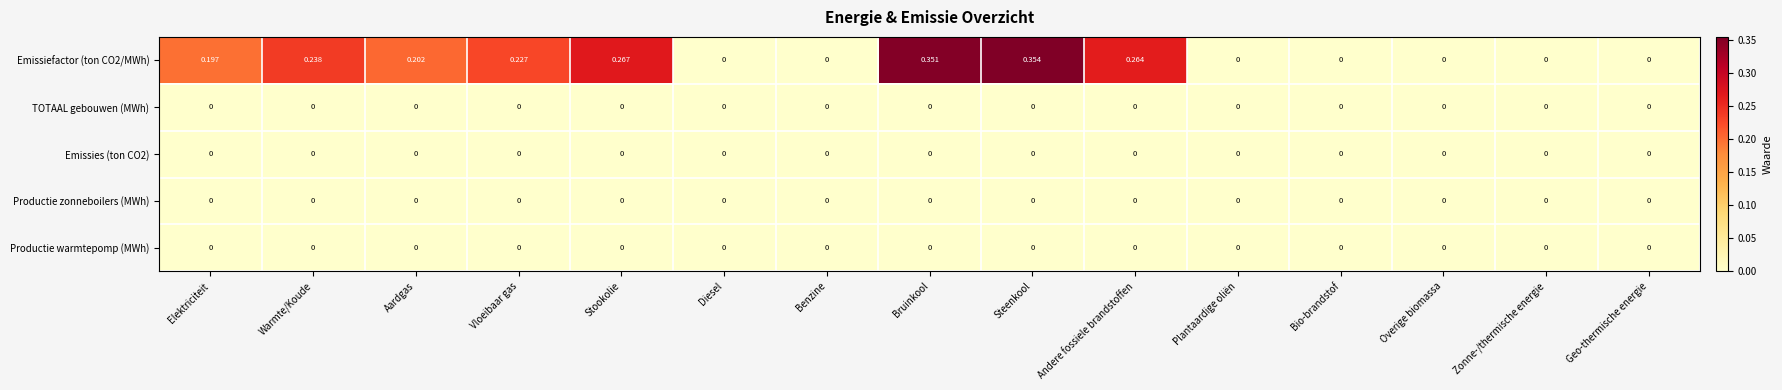

Is the value of Emissiefactor (ton CO2/MWh) at Stookolie greater than the value of TOTAAL gebouwen (MWh) at Diesel?

Yes